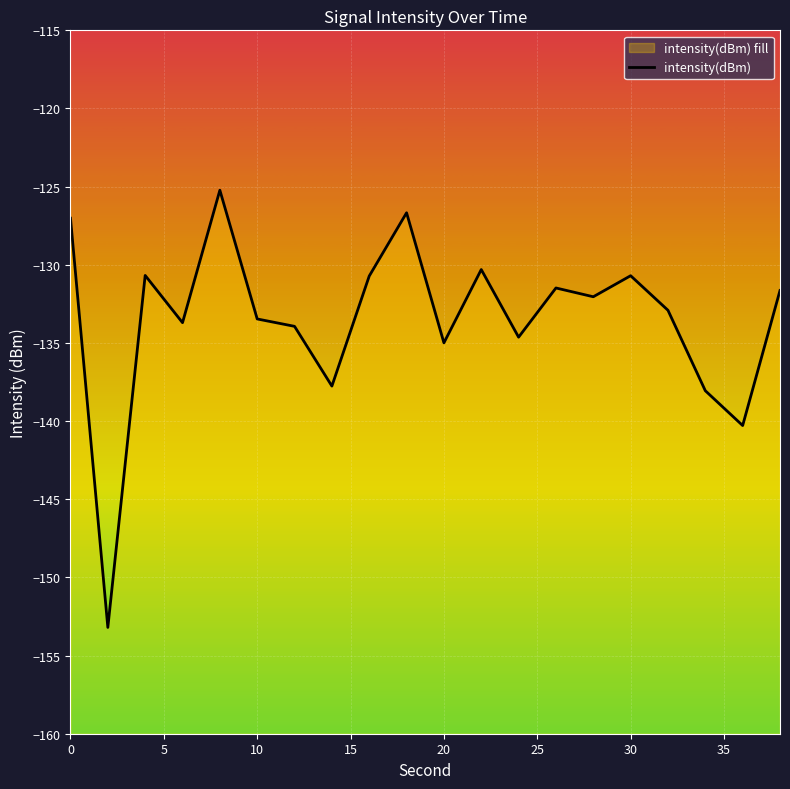

How many interior local peaks (higher than both neighbors) does the data have?

6